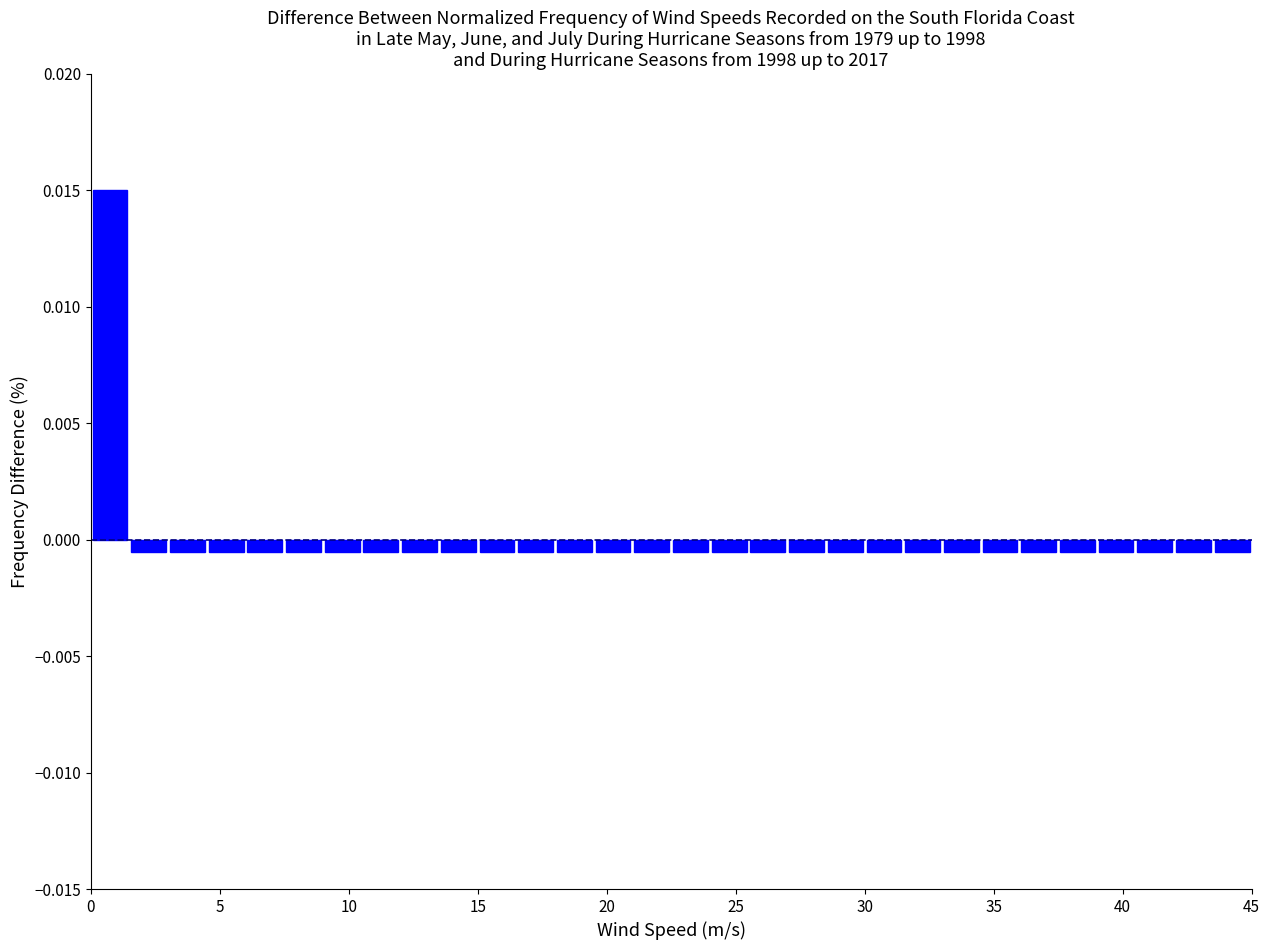

Read against the x-axis, roughly where is the centre of the tallest bar?

1.0